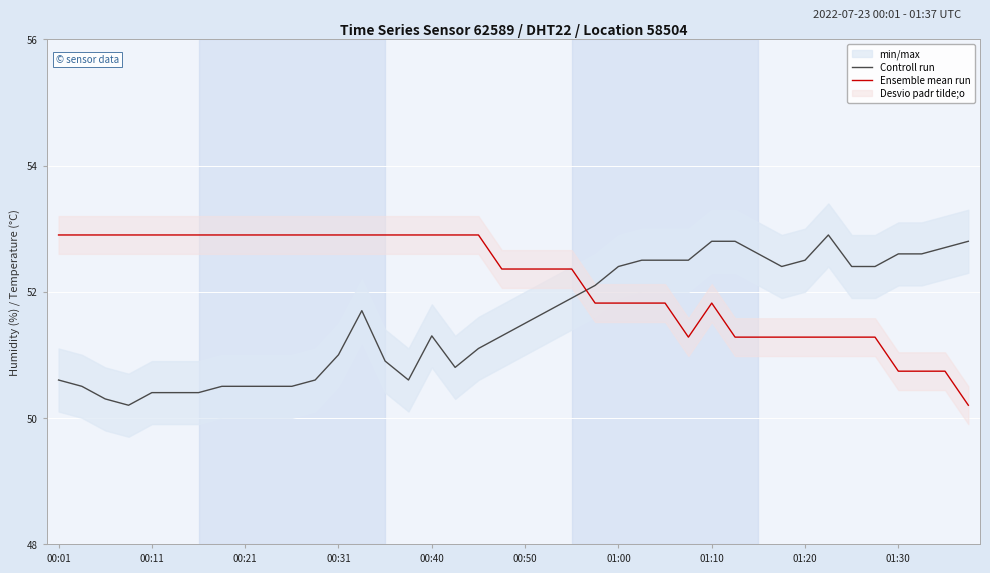

What is the value of the Controll run point at the 34th from the left?

52.9